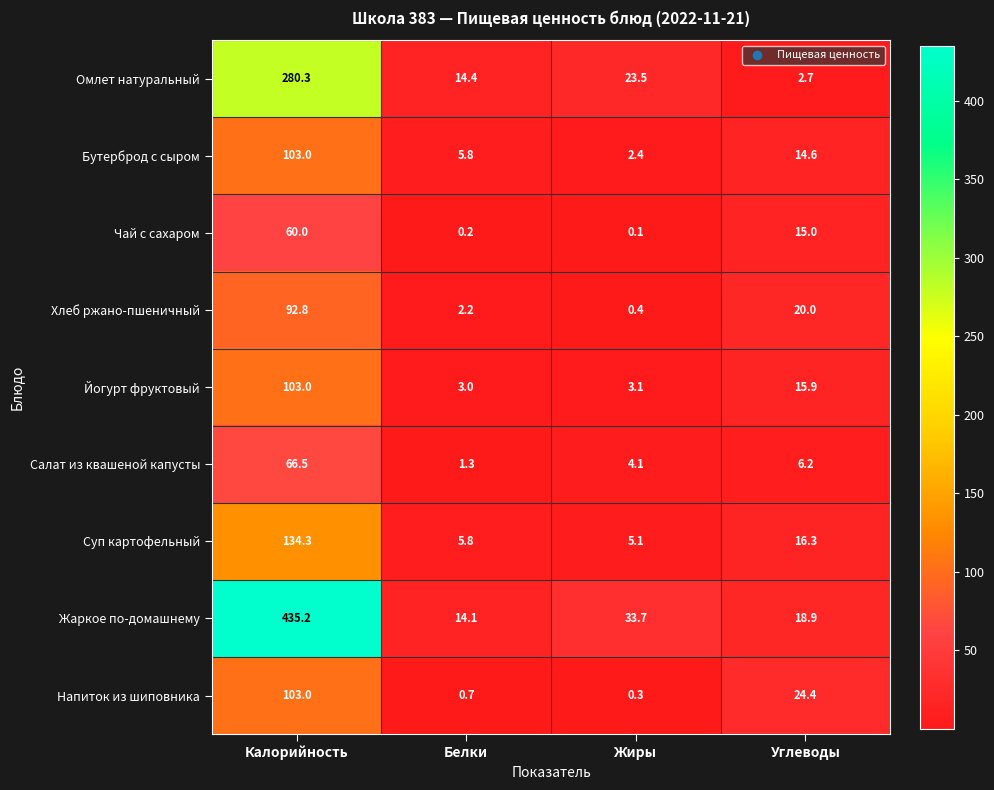

Which series changed the most between Калорийность and Углеводы?

Жаркое по-домашнему